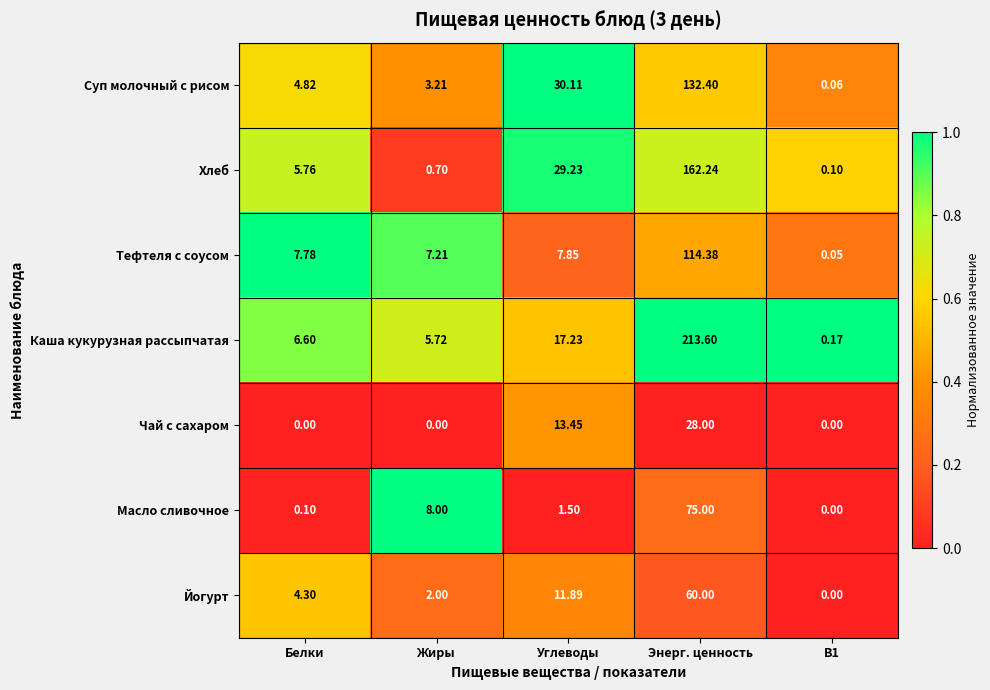

What is the spread (max minus min) of values at Углеводы?

28.6